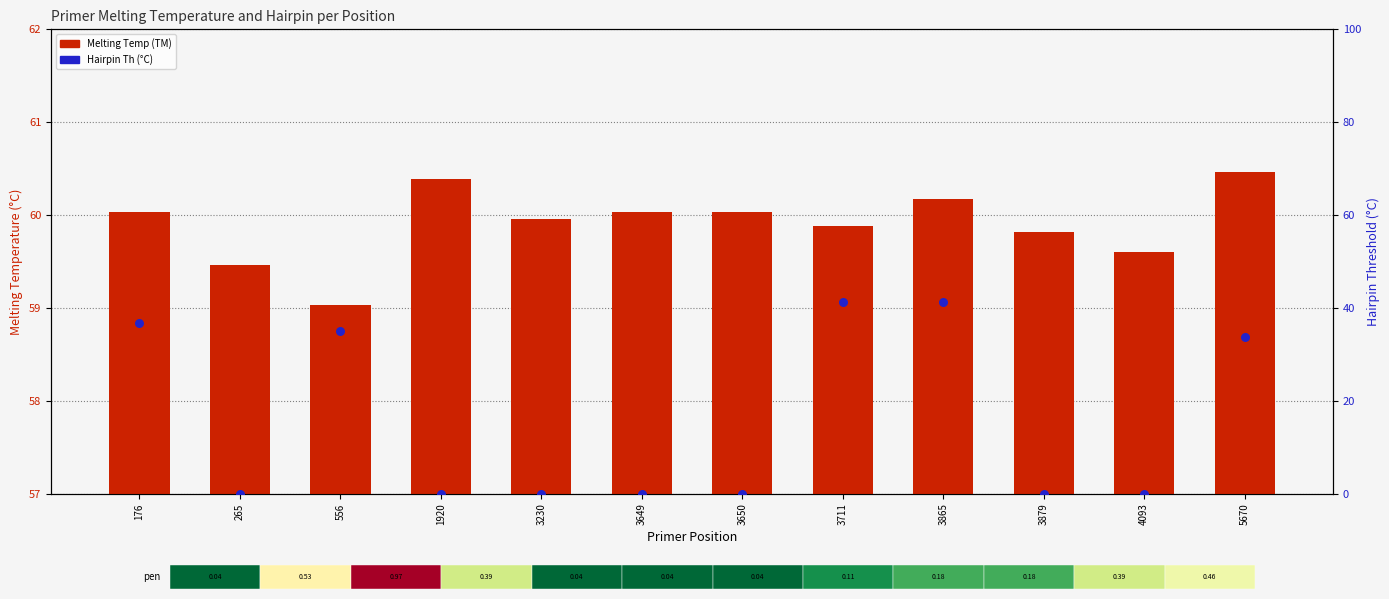

At which category is the sum across all series the highest?

3865